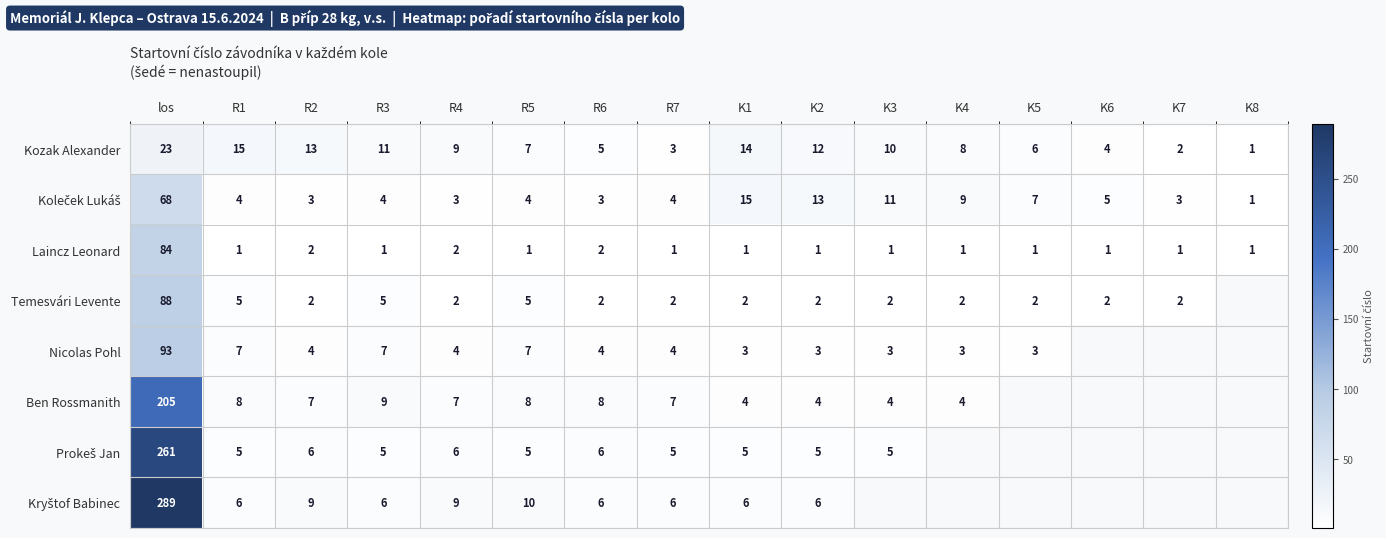

What is the total value across all series at K1?

50